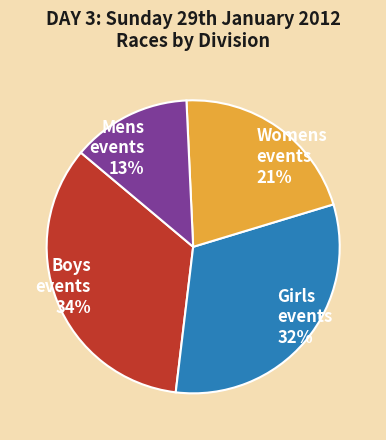

To the nearest percent, what percentage of the pie is Girls events 32%?

32%